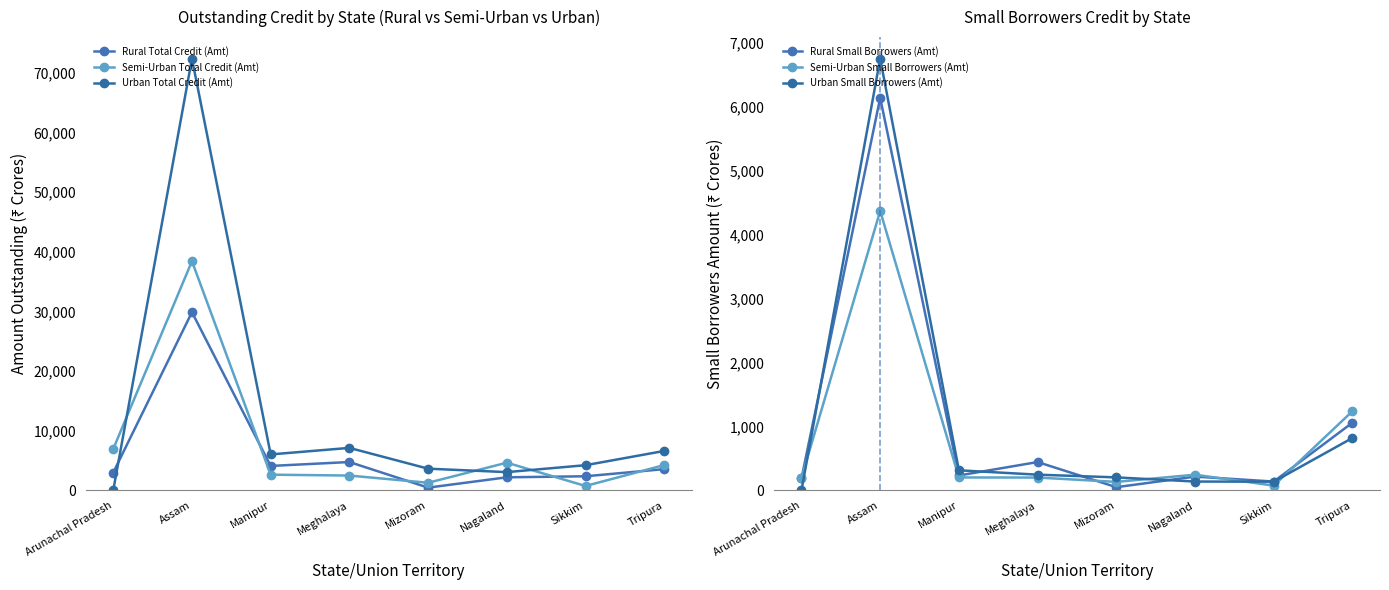

Is the value of Urban Small Borrowers (Amt) at Assam greater than the value of Urban Total Credit (Amt) at Assam?

No